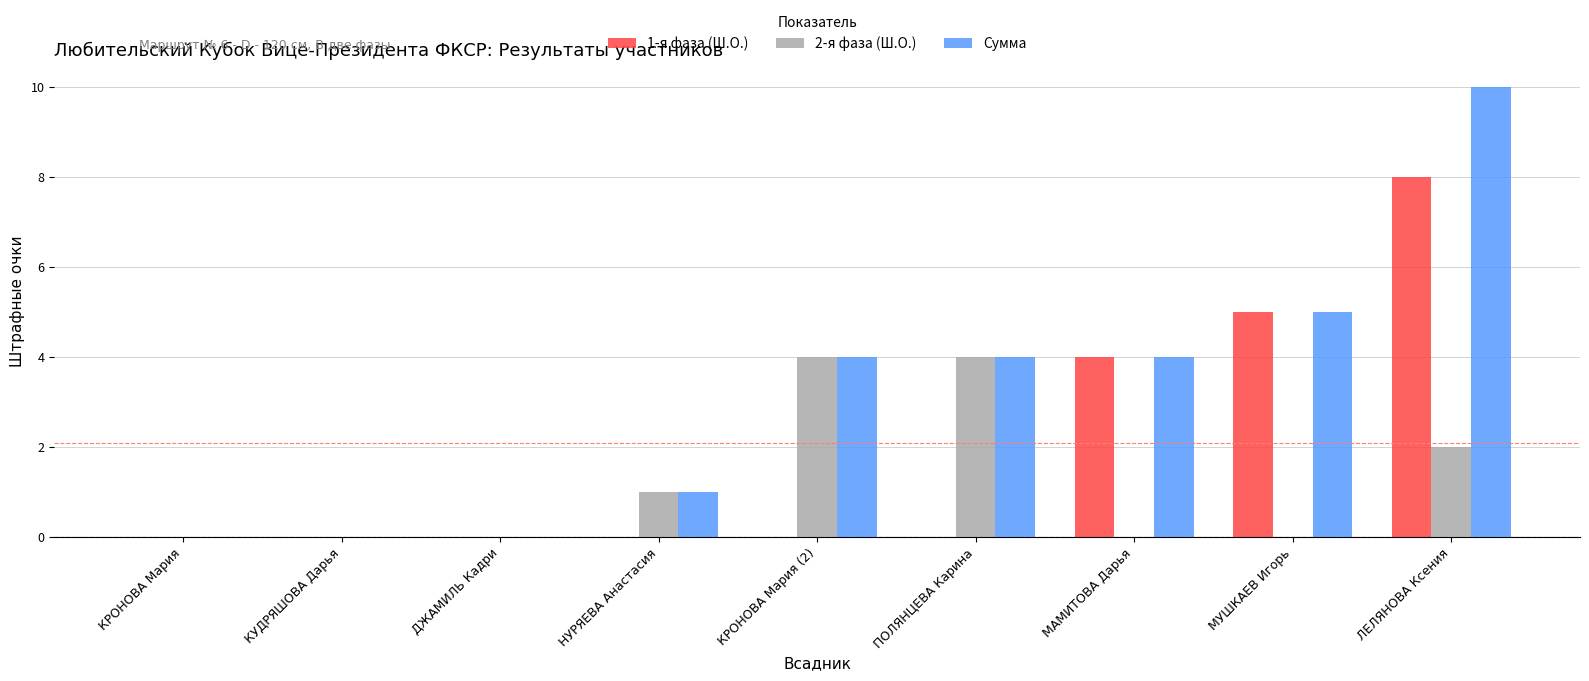

The value of Сумма at КУДРЯШОВА Дарья is 0. True or false?

True